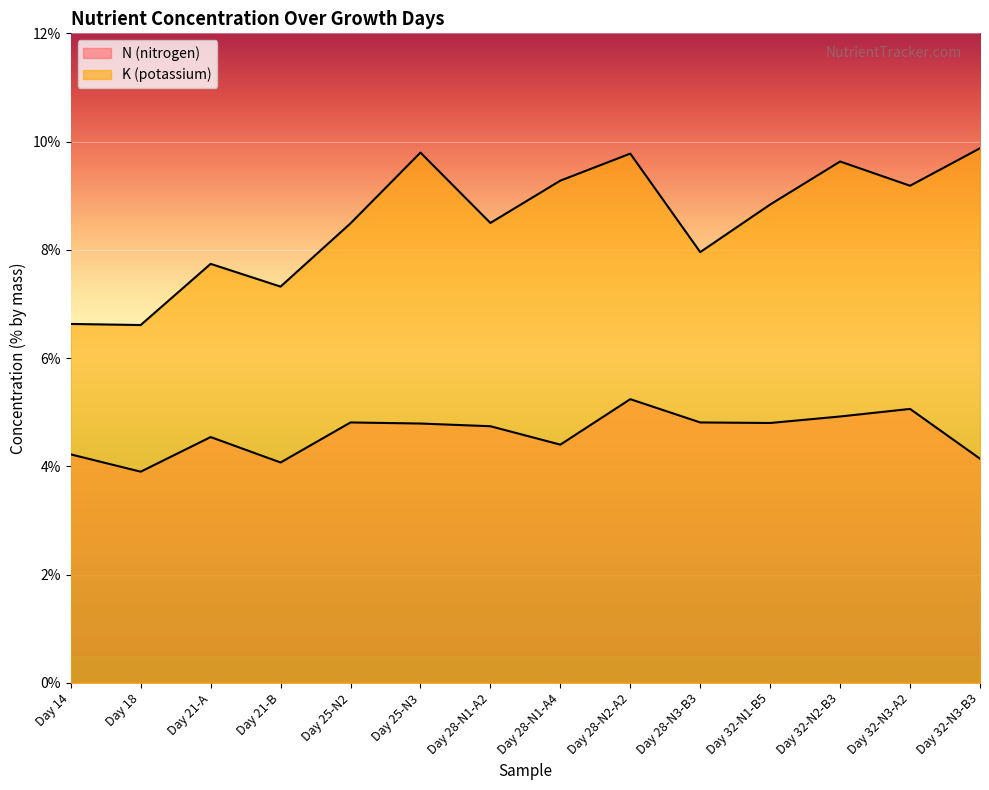

What is the spread (max minus min) of values at Day 28-N2-A2?

4.5